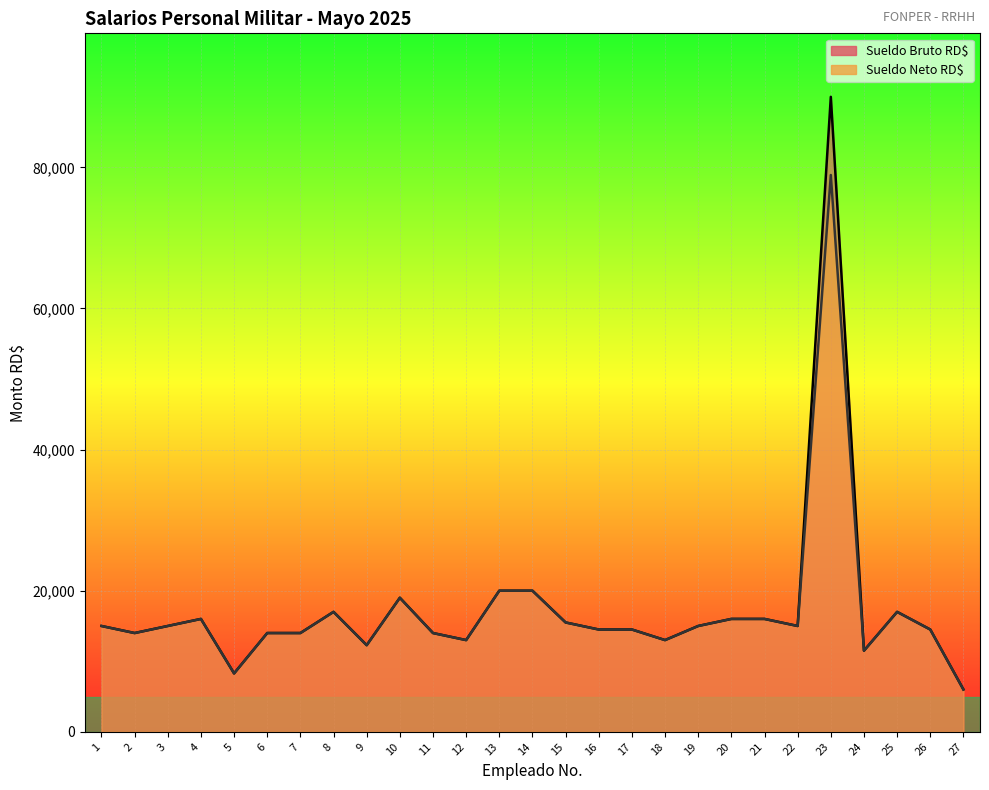

Rank the series at 7 from lowest to highest value.

Sueldo Bruto RD$, Sueldo Neto RD$